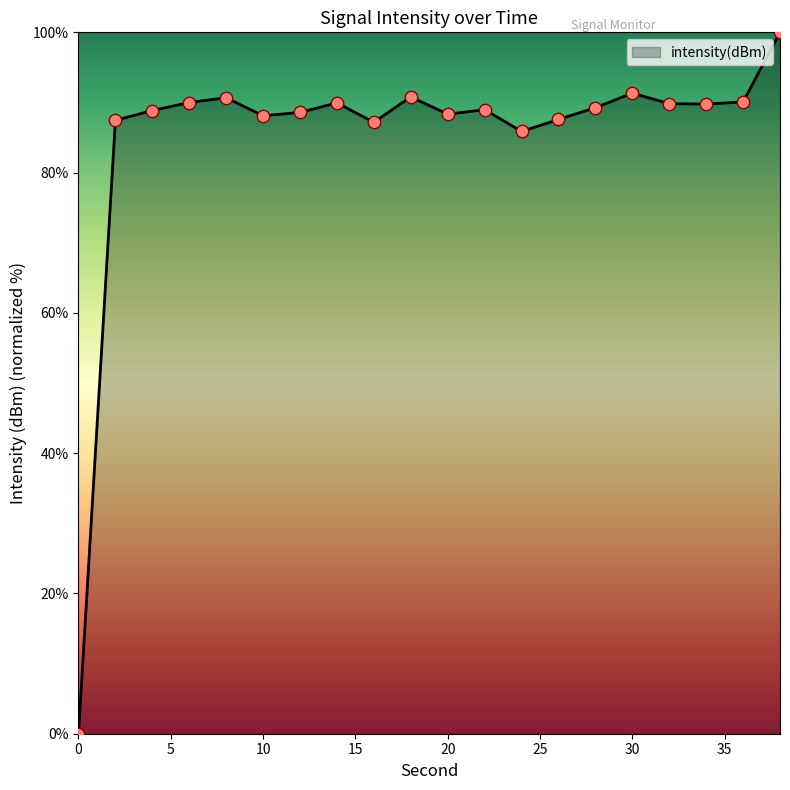

What is the maximum value shown in the chart?

100.0